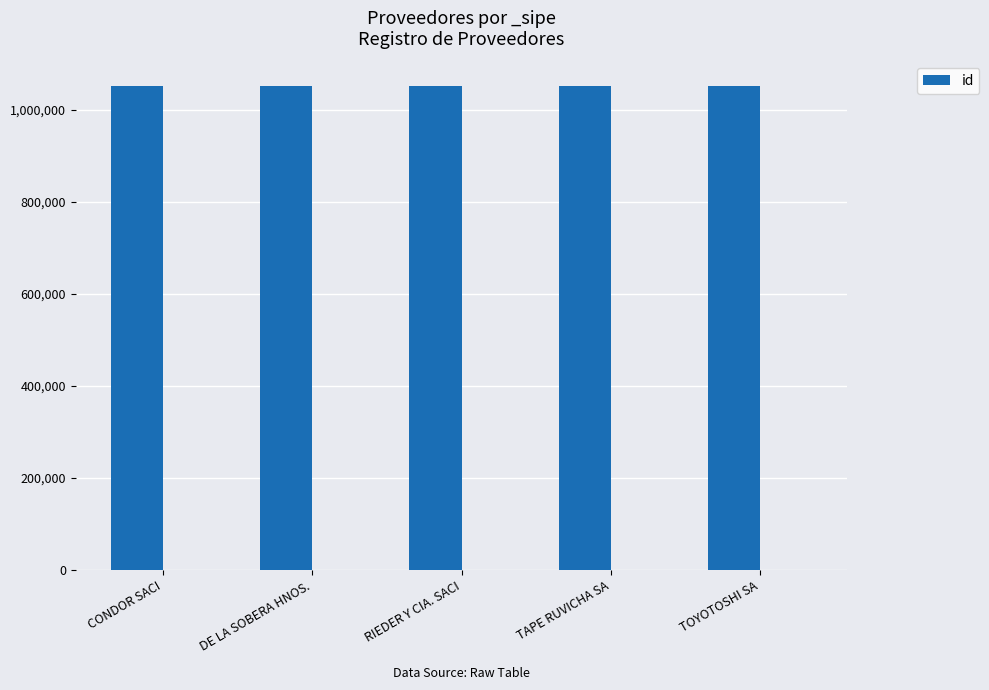

List the labels in order of value, smallest first.

DE LA SOBERA HNOS., CONDOR SACI, TAPE RUVICHA SA, RIEDER Y CIA. SACI, TOYOTOSHI SA